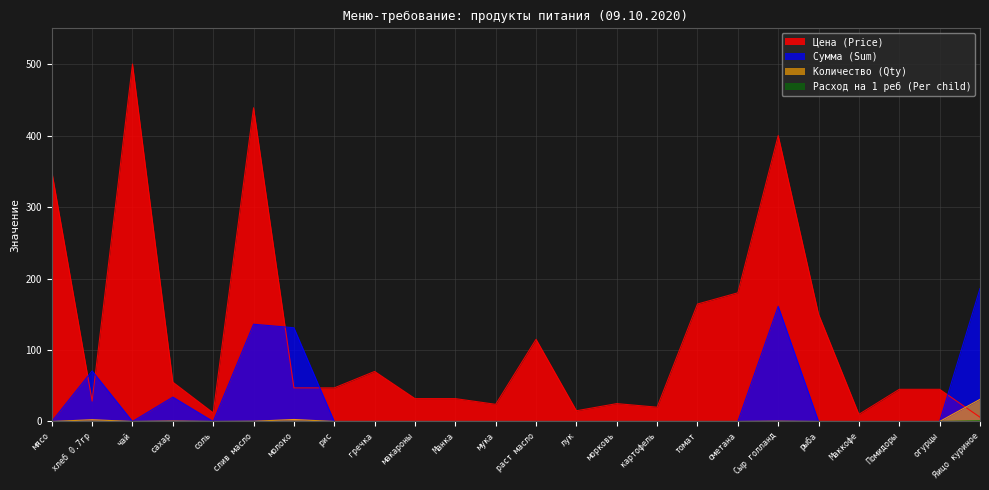

At which label is Цена (Price) closest to 253?

сметана